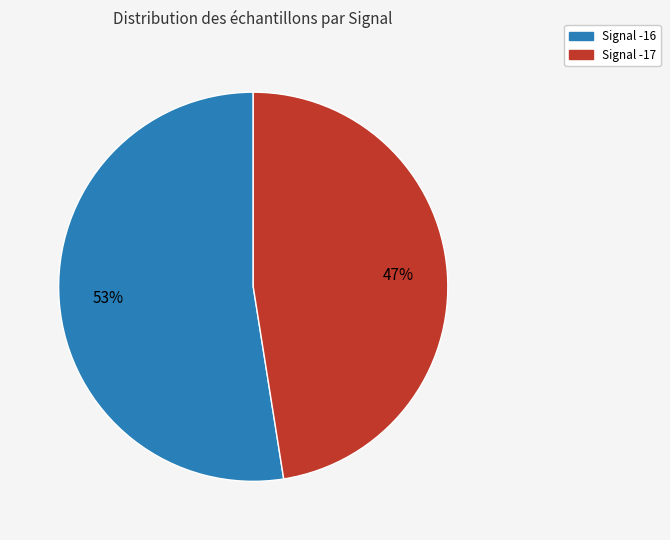

Is there a majority slice in this chart?

Yes